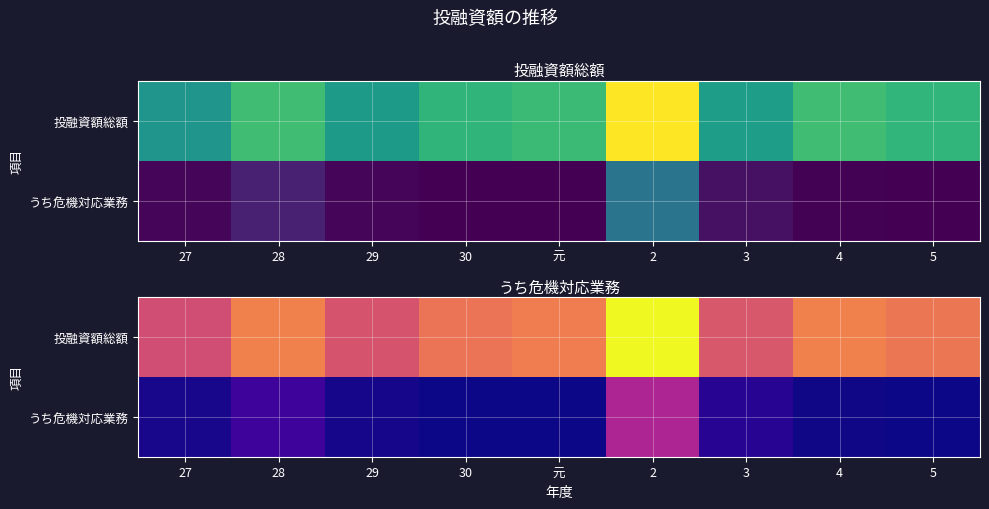

Is it true that 投融資額総額 equals 0.7 at 30?

True